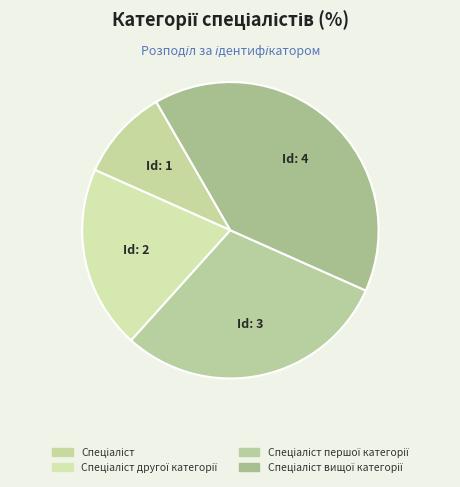

How many slices are in this pie chart?

4